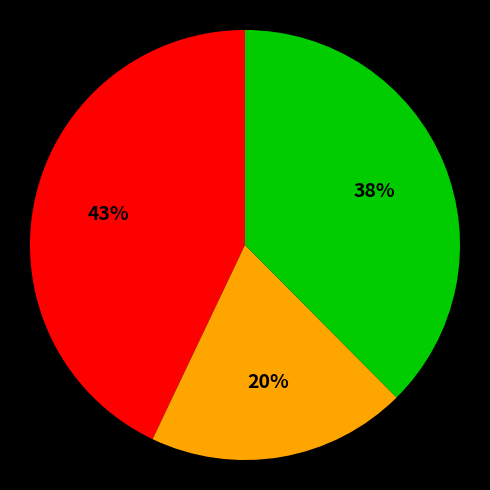

To the nearest percent, what is the difference between the largest and smallest slice percentages?

23%